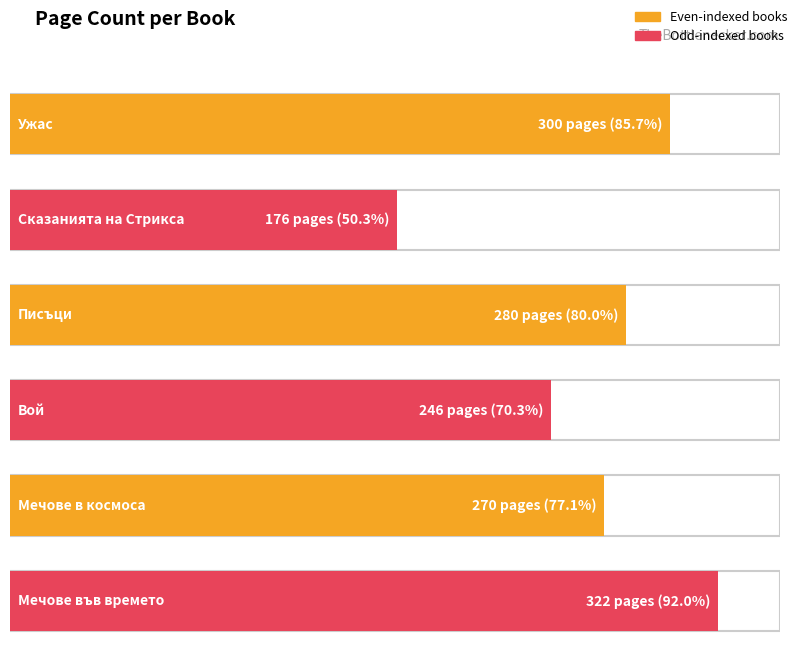

Where does the data first go above 280?

Ужас